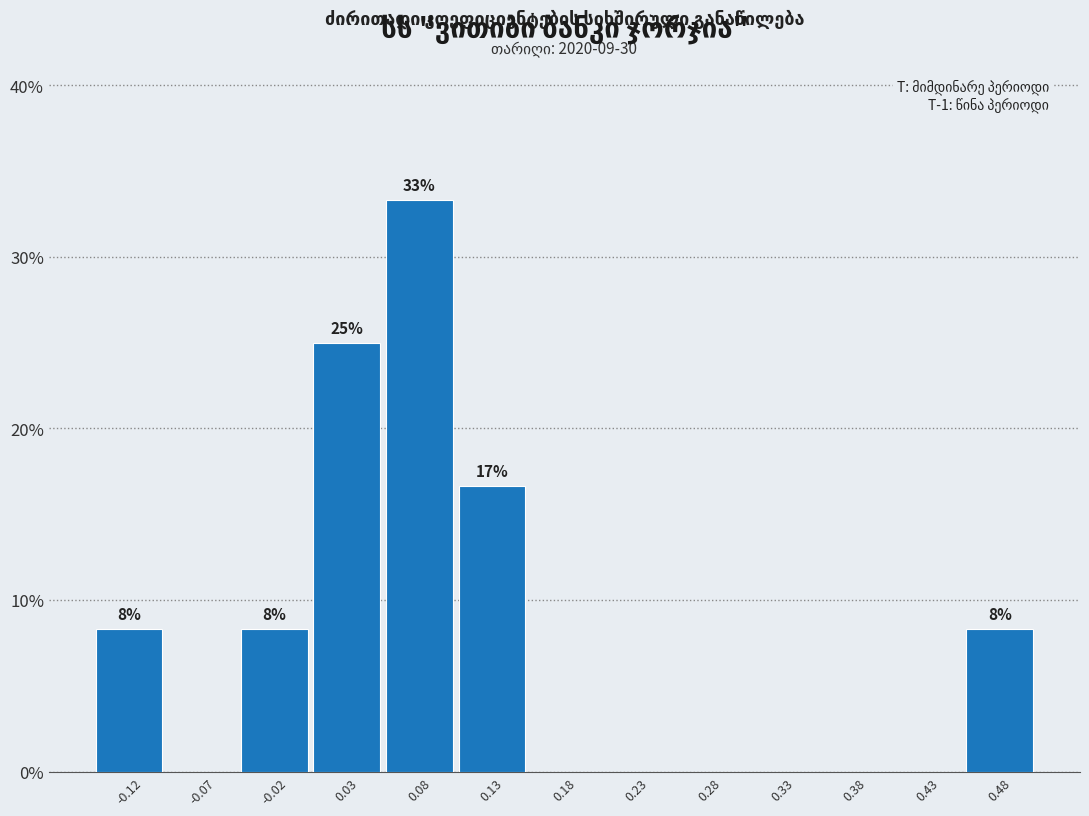

Over which range of the x-axis is the bar tallest?

0.05 to 0.10